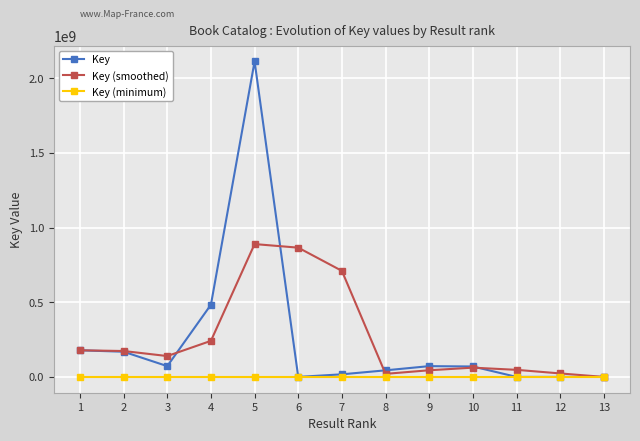

What are all the series names shown in the legend?

Key, Key (smoothed), Key (minimum)